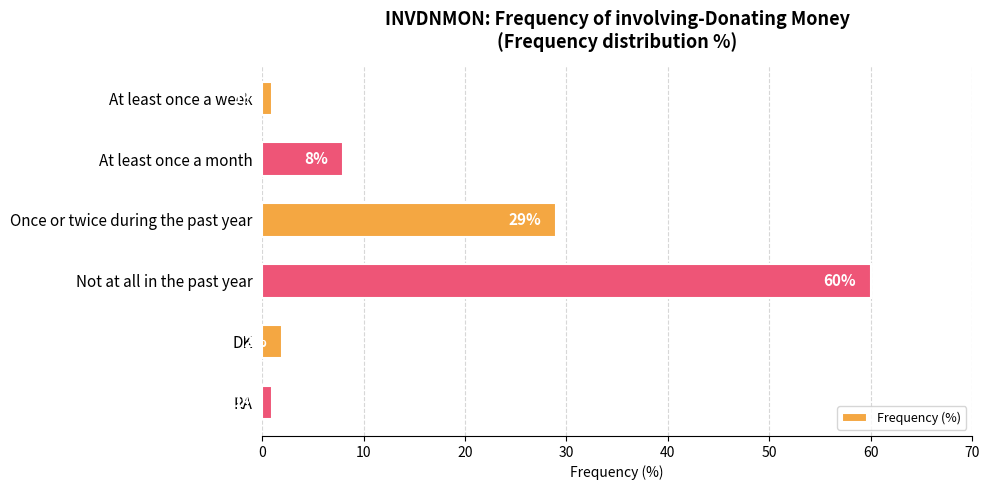

At which label is the value closest to 30?

Once or twice during the past year